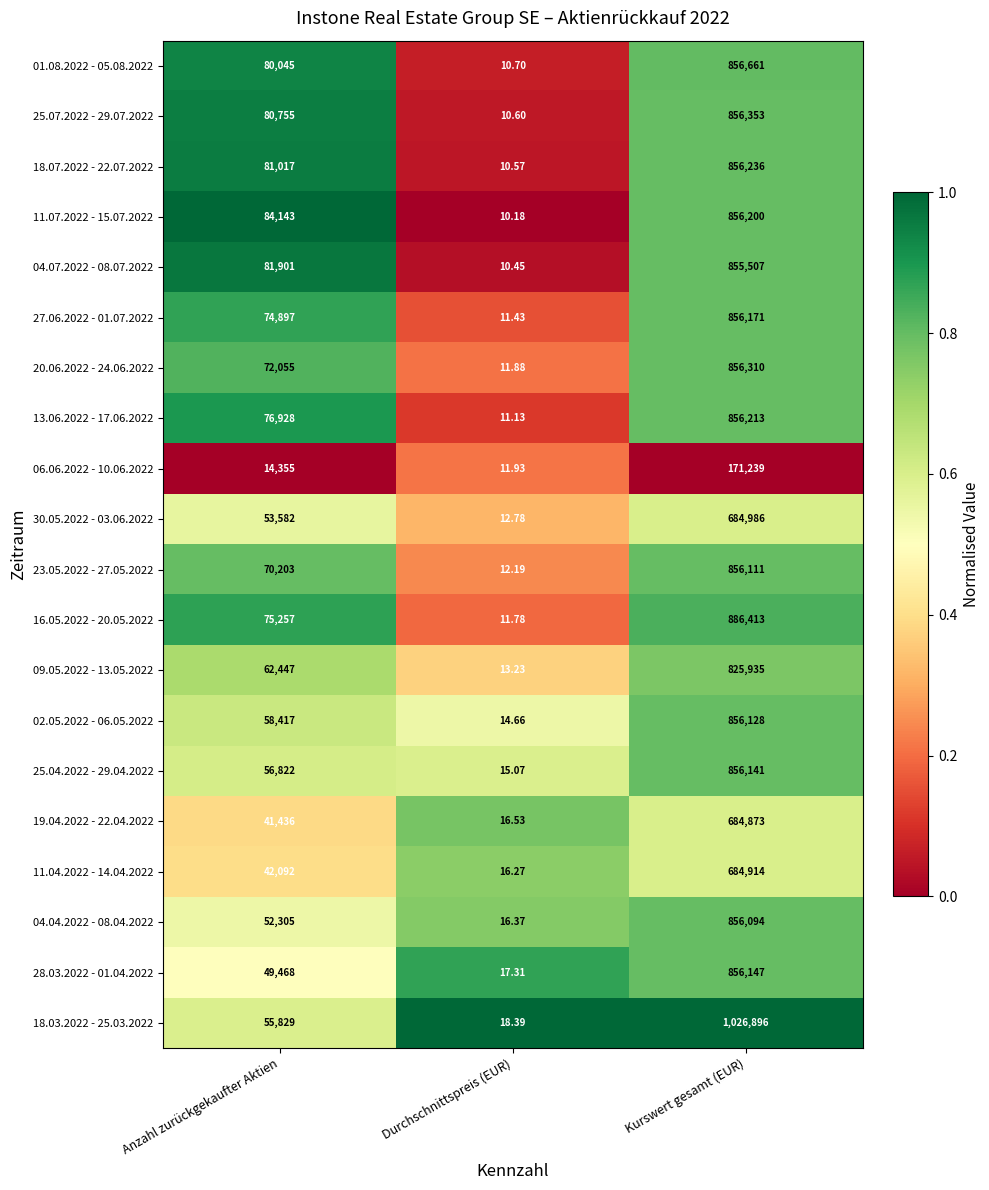

At which category does the chart reach its peak across all series?

Kurswert gesamt (EUR)